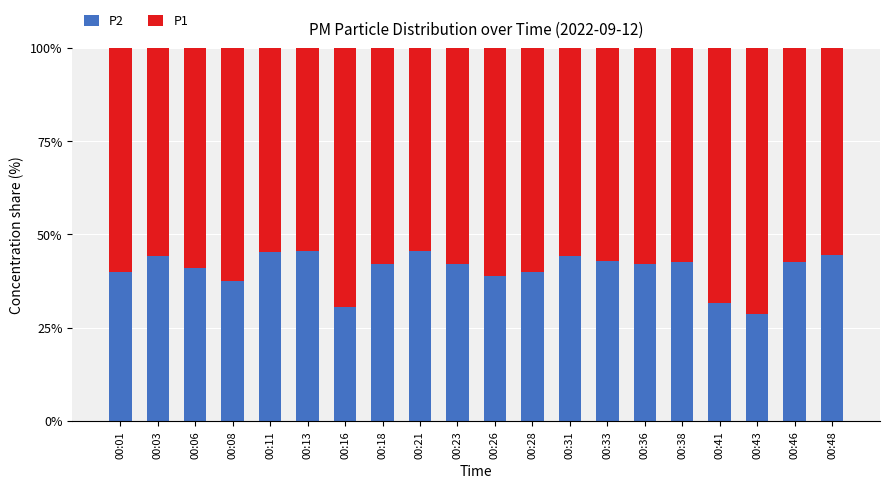

What is the sum of the P2 values at 00:33 and 00:03?

87.1